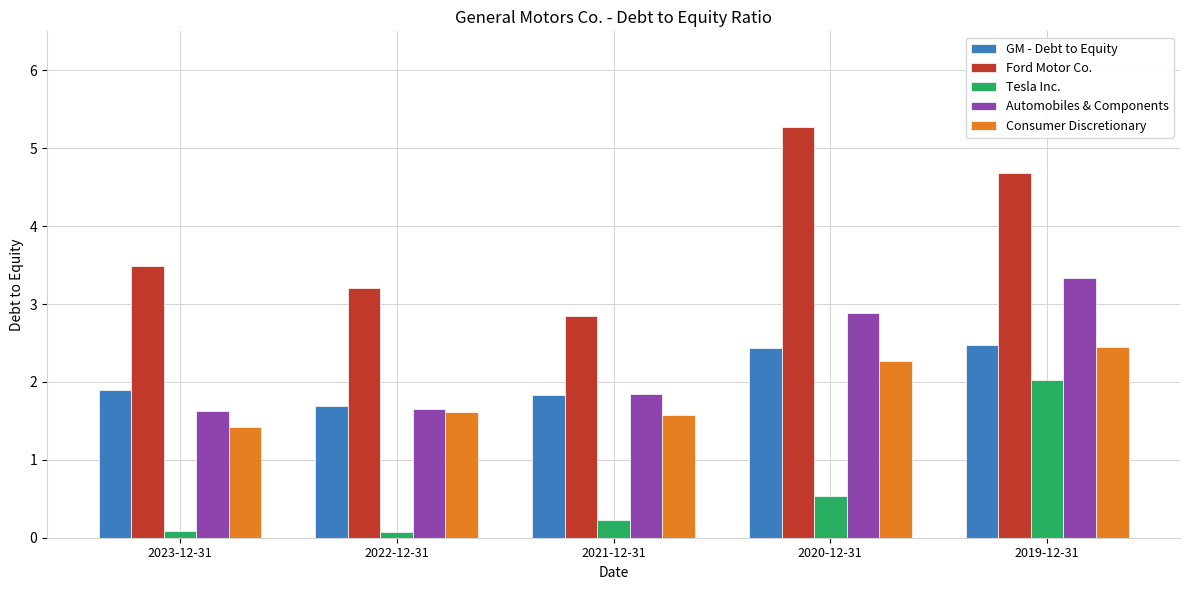

What is the spread (max minus min) of values at 2020-12-31?

4.7